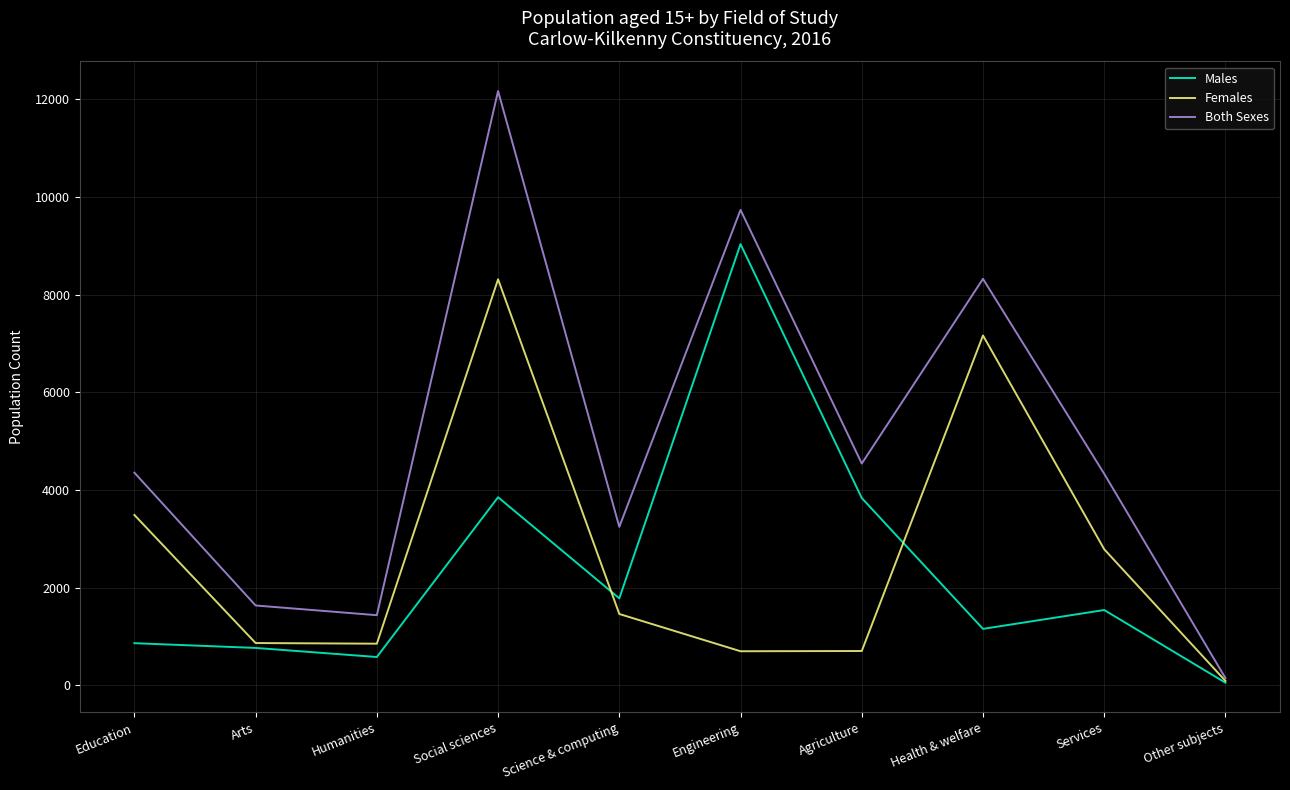

What is the difference between the highest and lowest values at Health & welfare?

7166